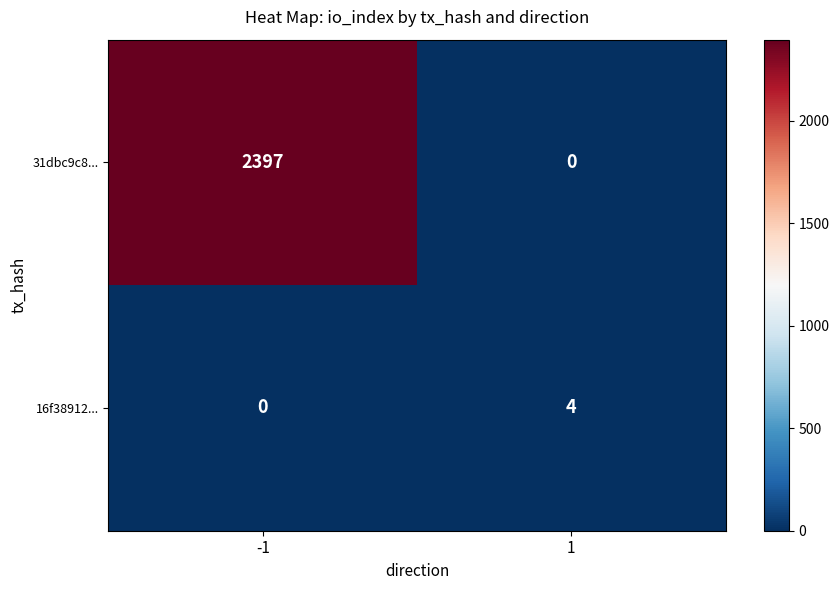

What is the approximate value of 16f38912... at 1?

4